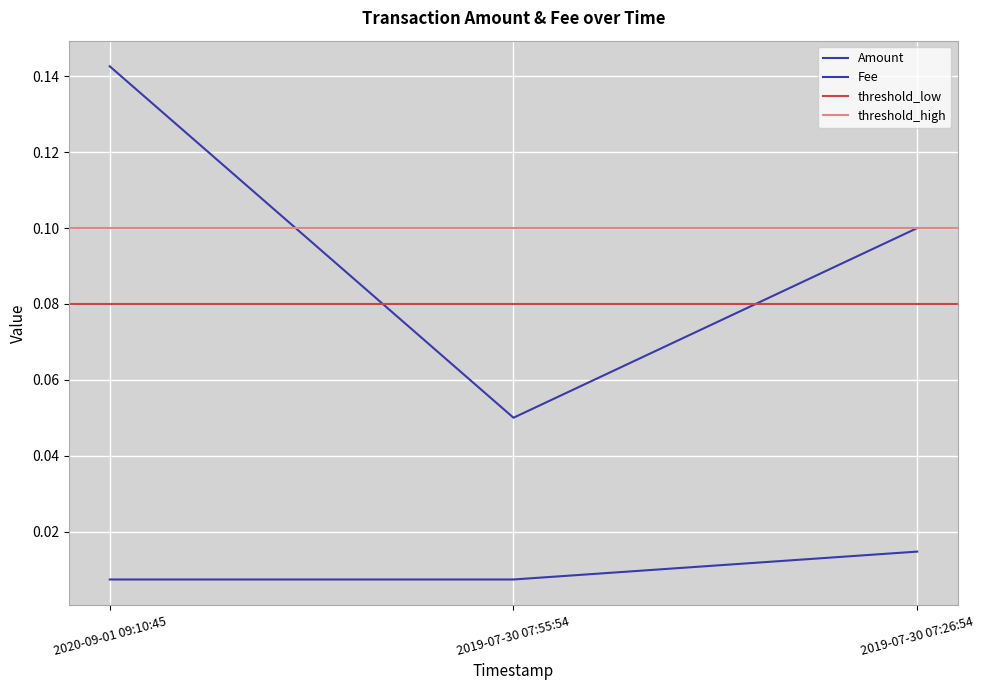

At which label does Fee reach its peak?

2019-07-30 07:26:54